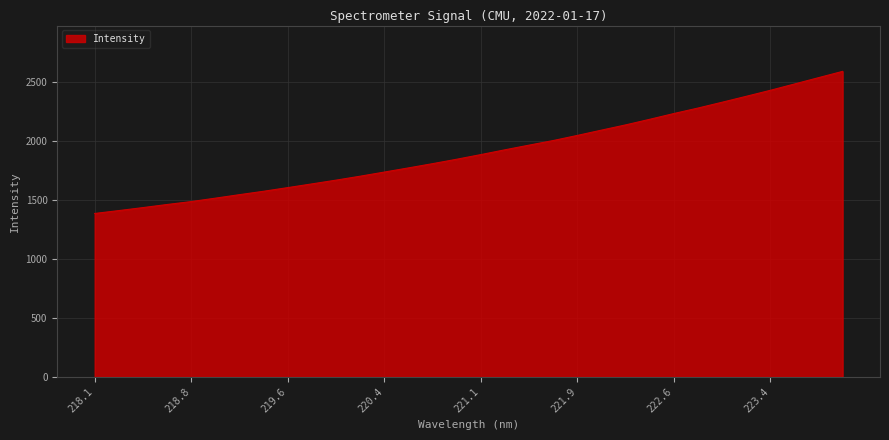

What is the minimum value shown in the chart?

1387.4